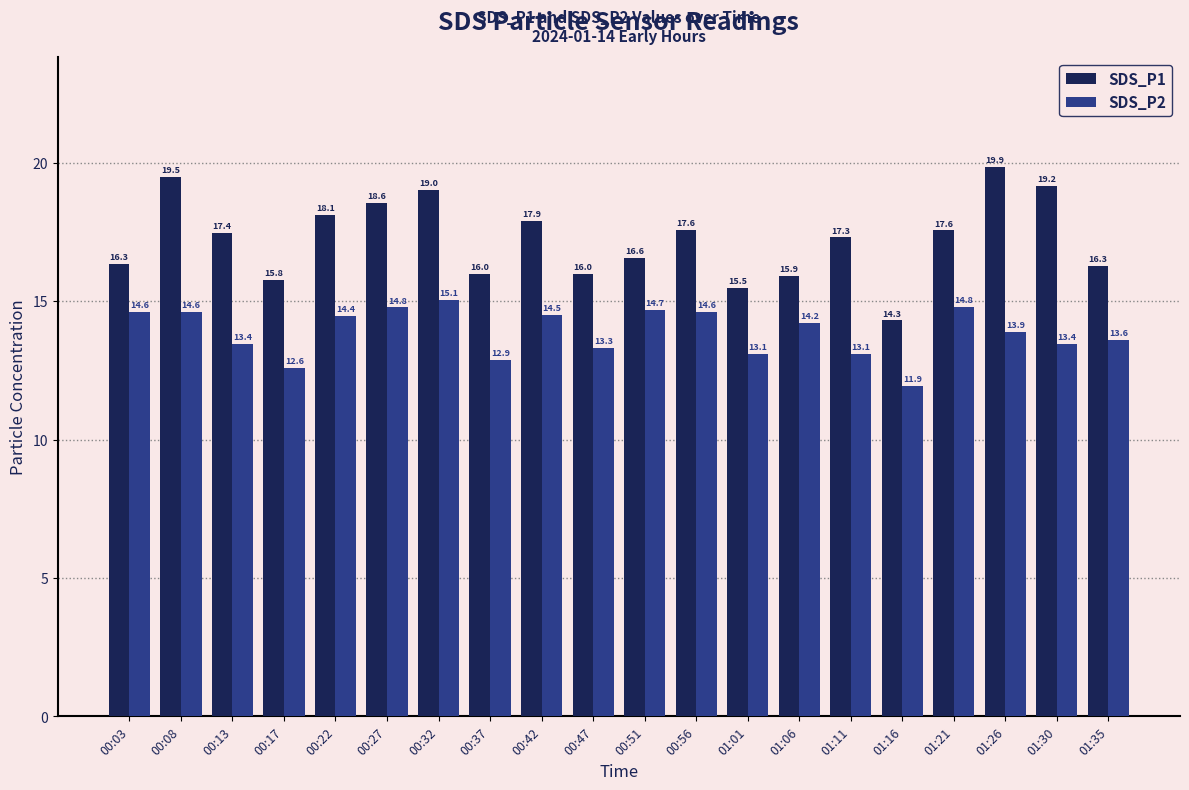

Is it true that SDS_P2 equals 24.1 at 00:56?

False